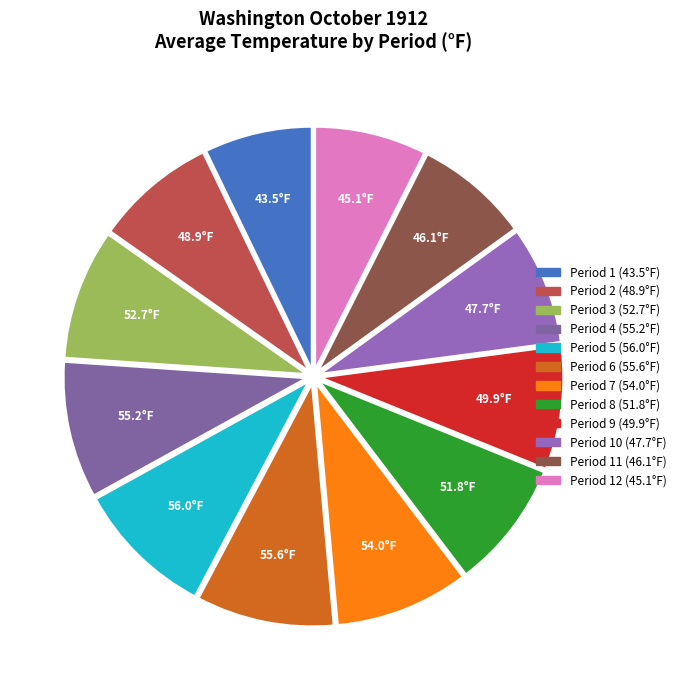

To the nearest percent, what is the difference between the largest and smallest slice percentages?

2%